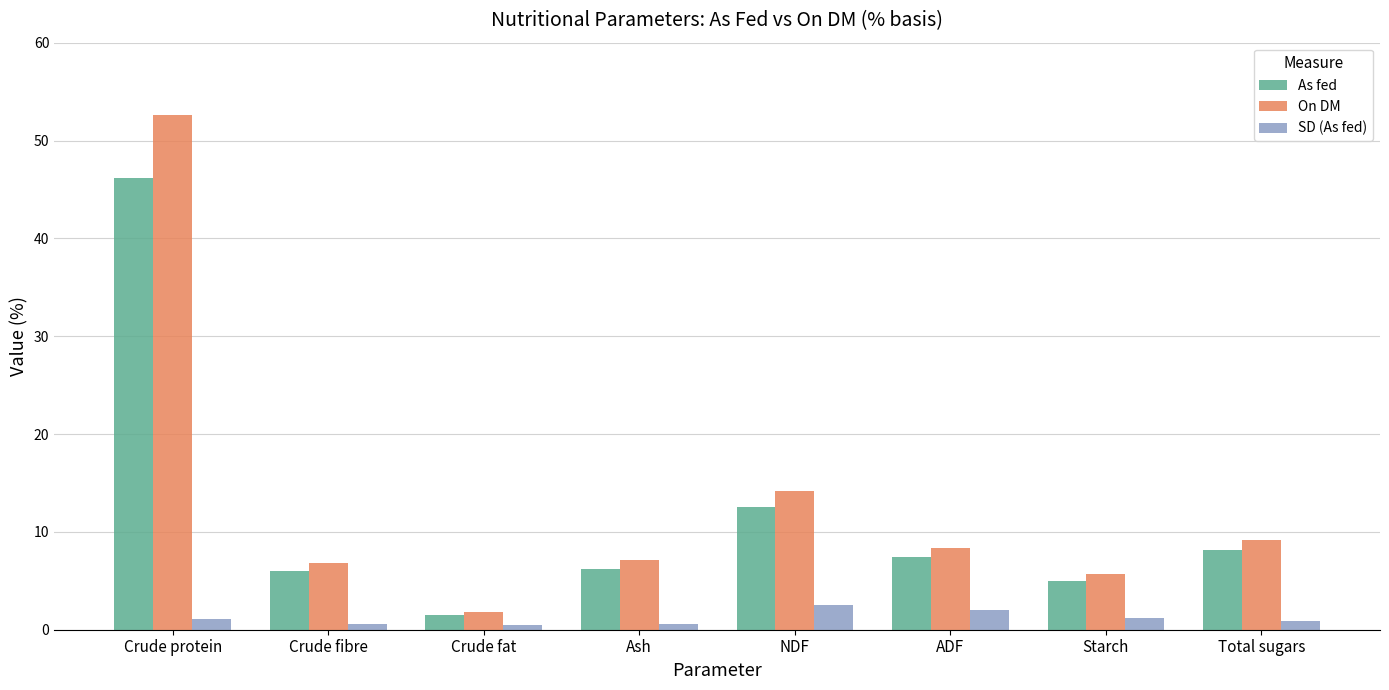

The value of On DM at ADF is 8.4. True or false?

True